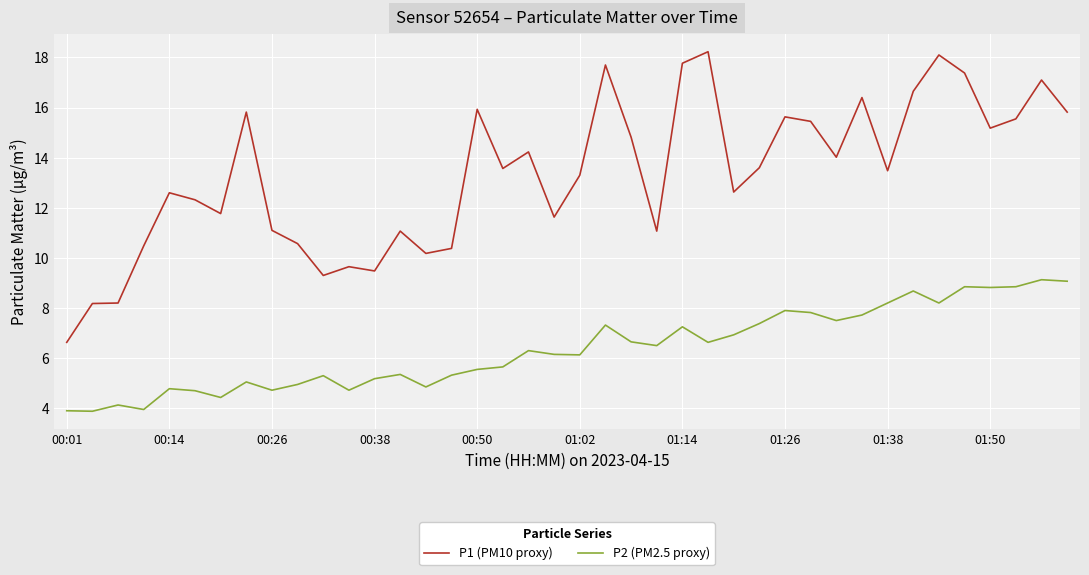

Which series has the largest total across all categories?

P1 (PM10 proxy)